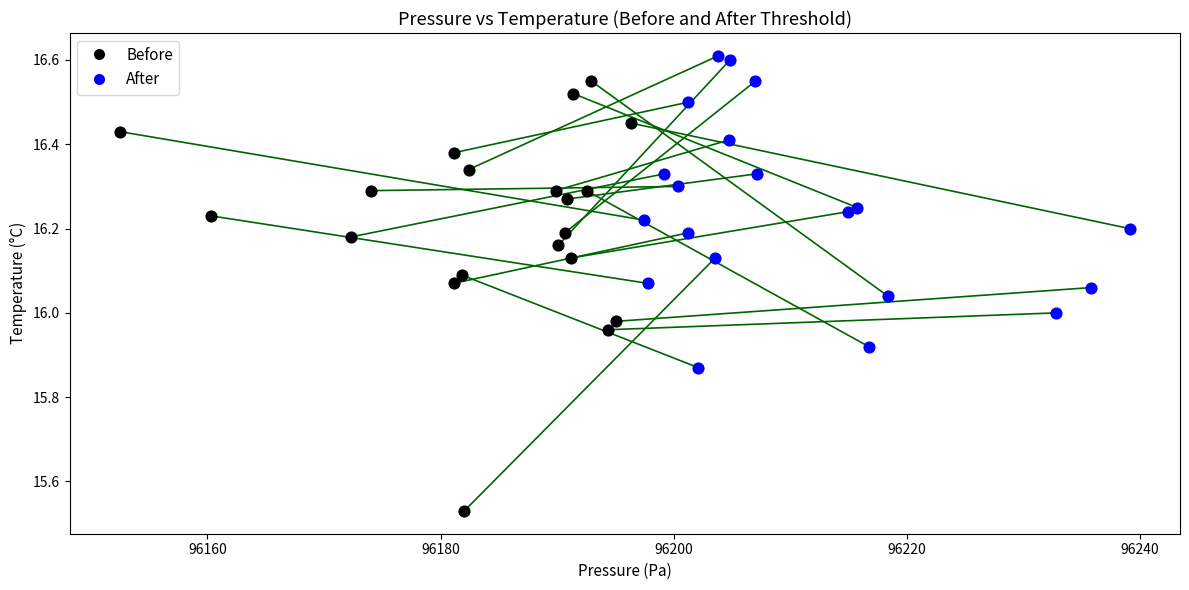

Which series contains the highest Y value?

After